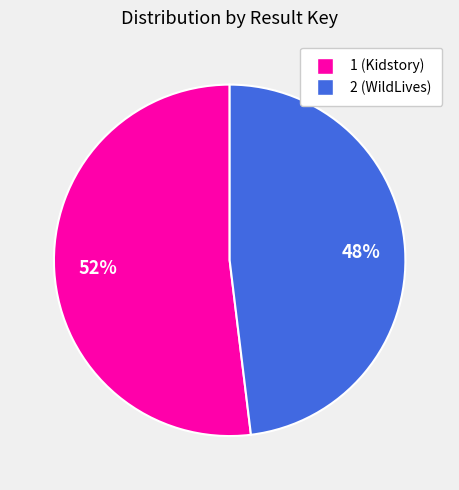

Is the sum of 2 (WildLives) and 1 (Kidstory) greater than half?

Yes